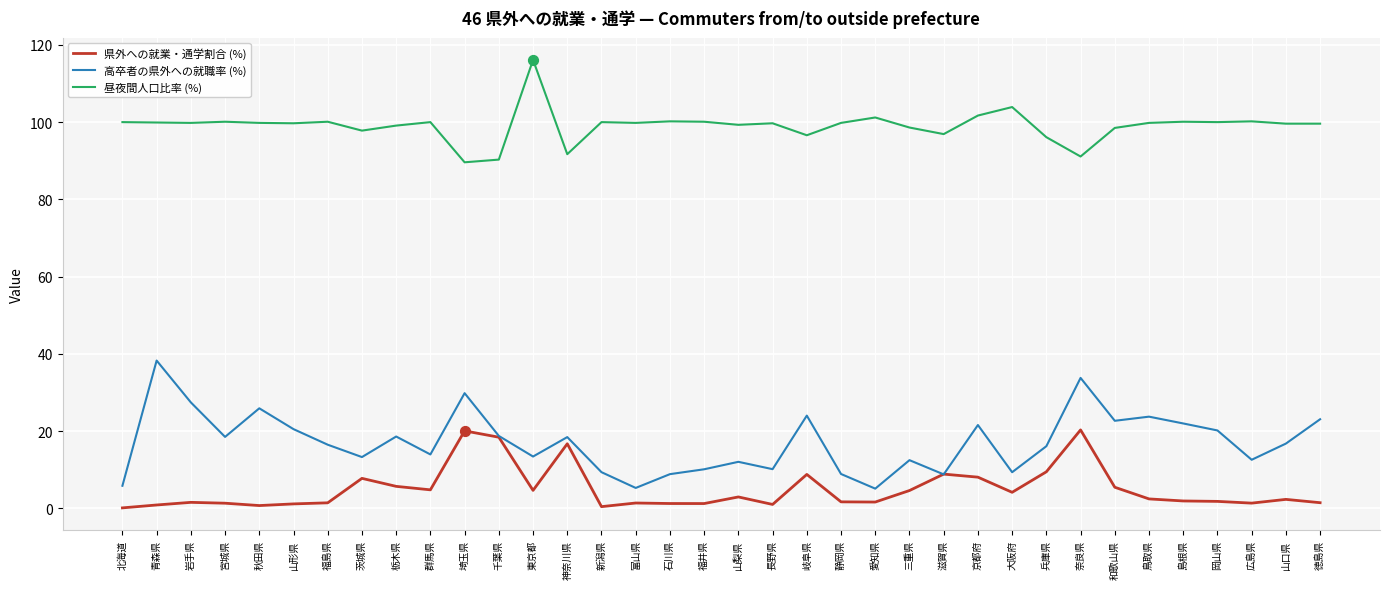

At which category is the sum across all series the highest?

奈良県